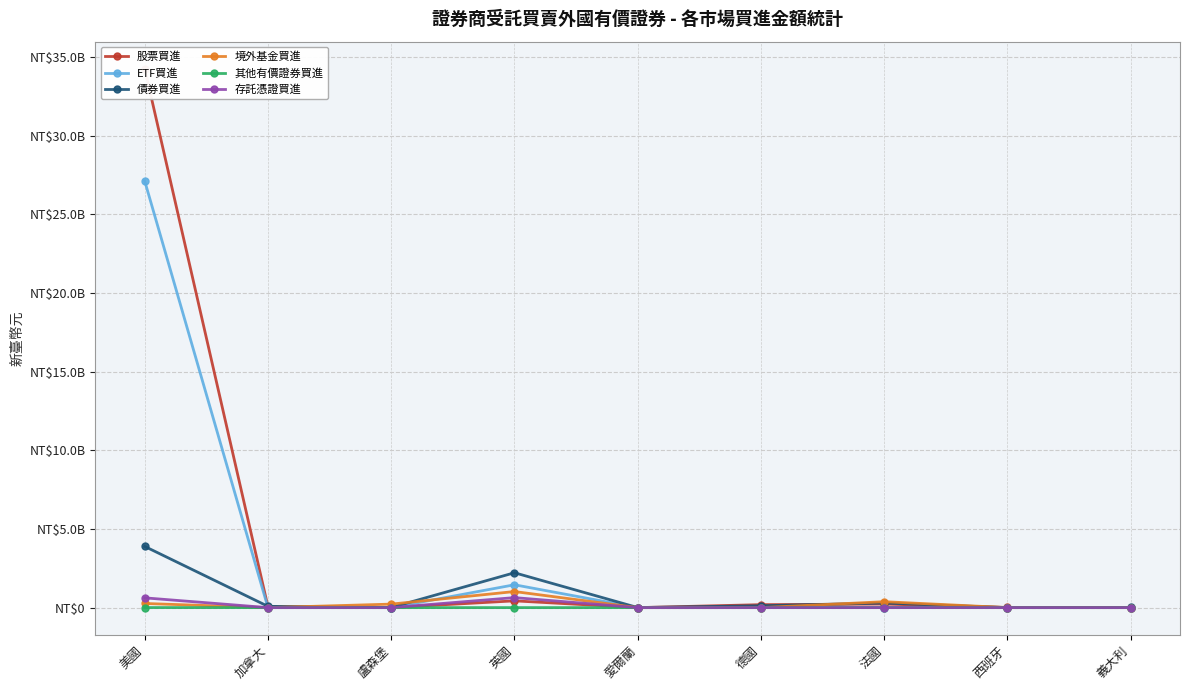

How many lines are shown in the chart?

6